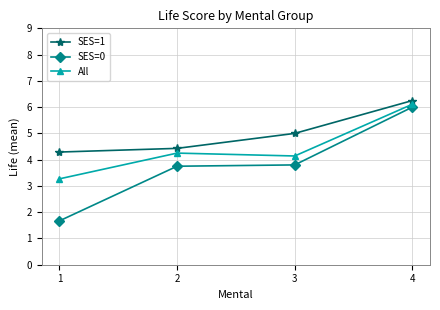

What is the average value of the SES=0 series?

3.8